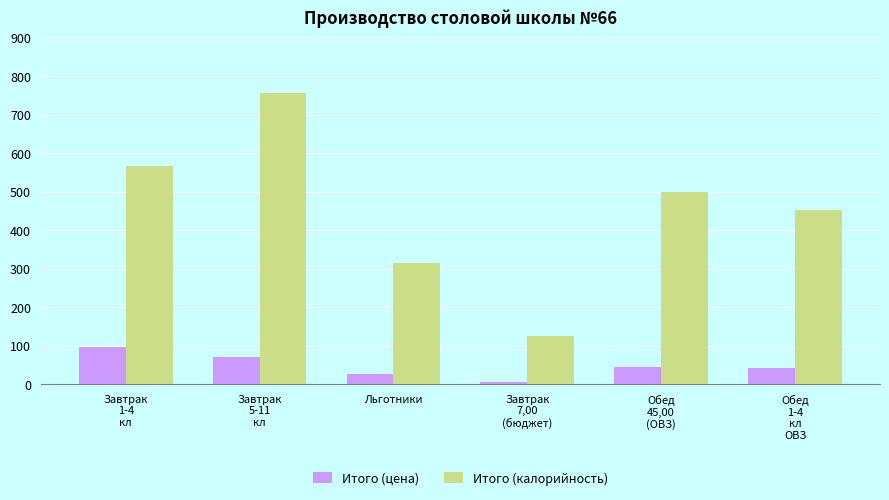

What is the sum of all Итого (цена) values?

287.9